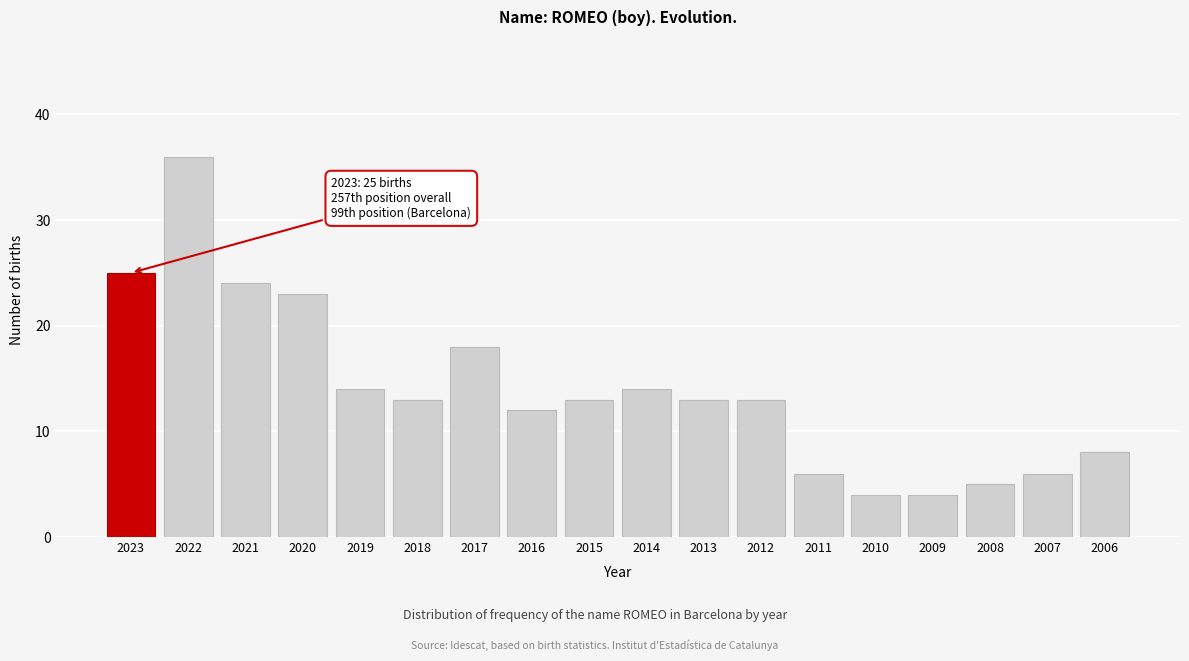

Reading left to right, what are all the values shown in this chart?

2023=25	2022=36	2021=24	2020=23	2019=14	2018=13	2017=18	2016=12	2015=13	2014=14	2013=13	2012=13	2011=6	2010=4	2009=4	2008=5	2007=6	2006=8